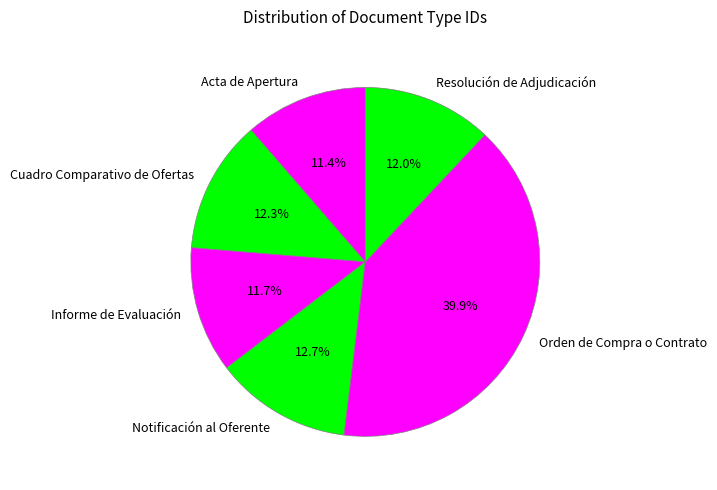

To the nearest percent, what is the difference between the Resolución de Adjudicación and Notificación al Oferente slice percentages?

1%